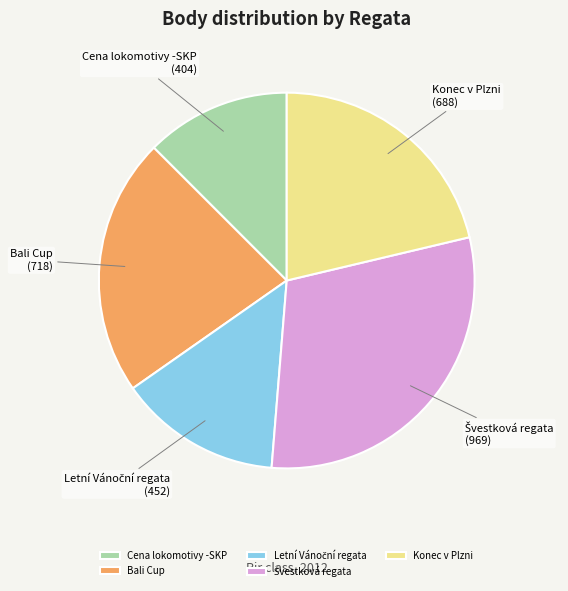

True or false: Konec v Plzni accounts for 21% of the total.

True